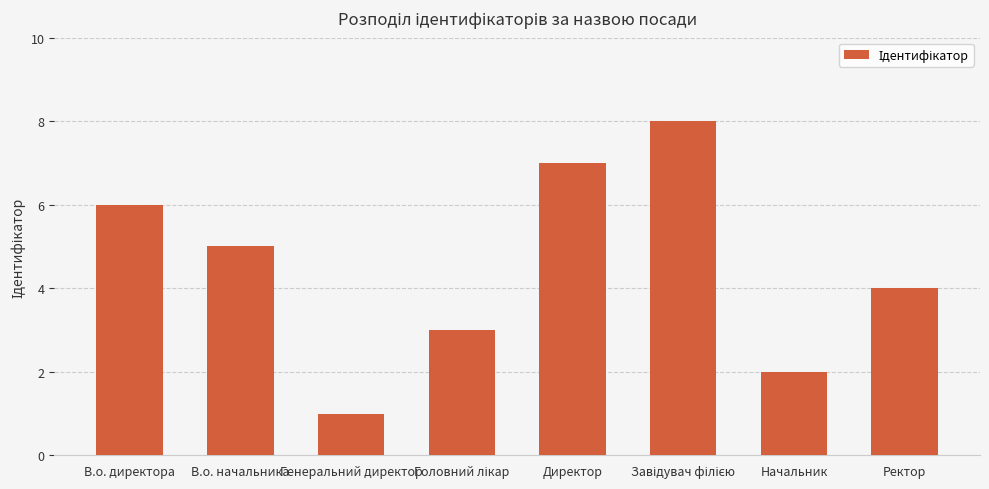

At which label does the data first exceed 5?

В.о. директора